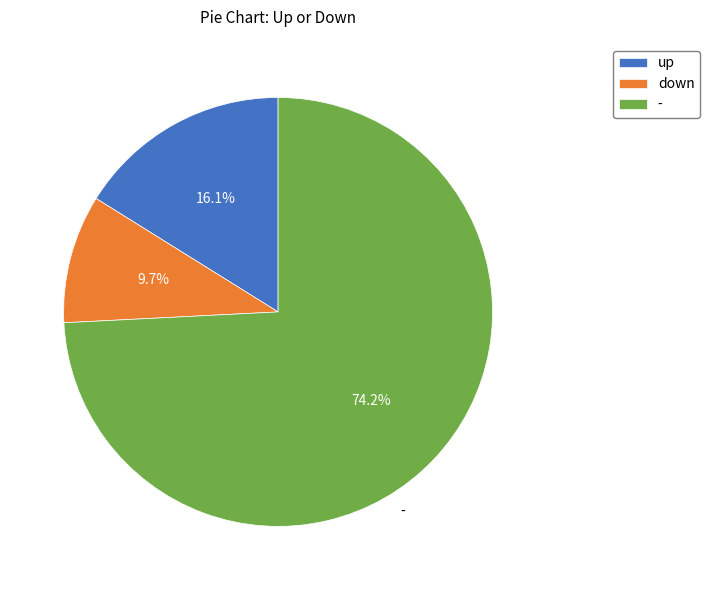

Is down the majority of the pie?

No